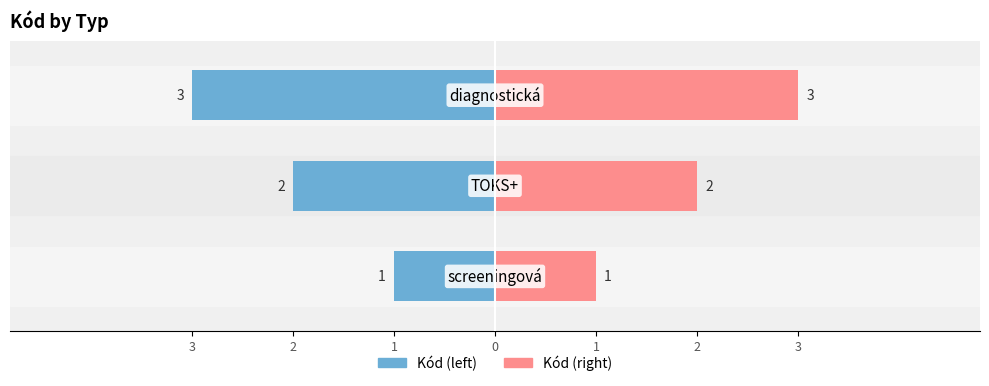

Rank the series by their average value, from lowest to highest.

Kód (left), Kód (right)